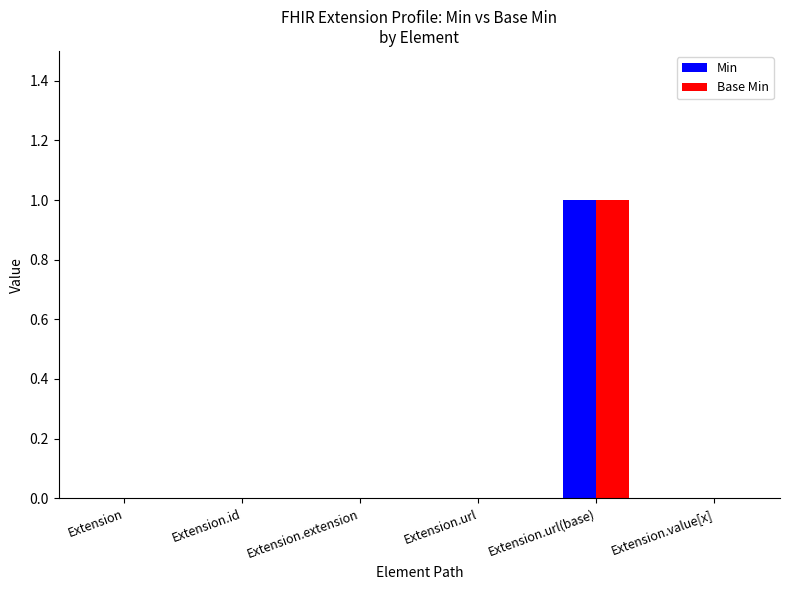

At which category is the sum across all series the highest?

Extension.url(base)